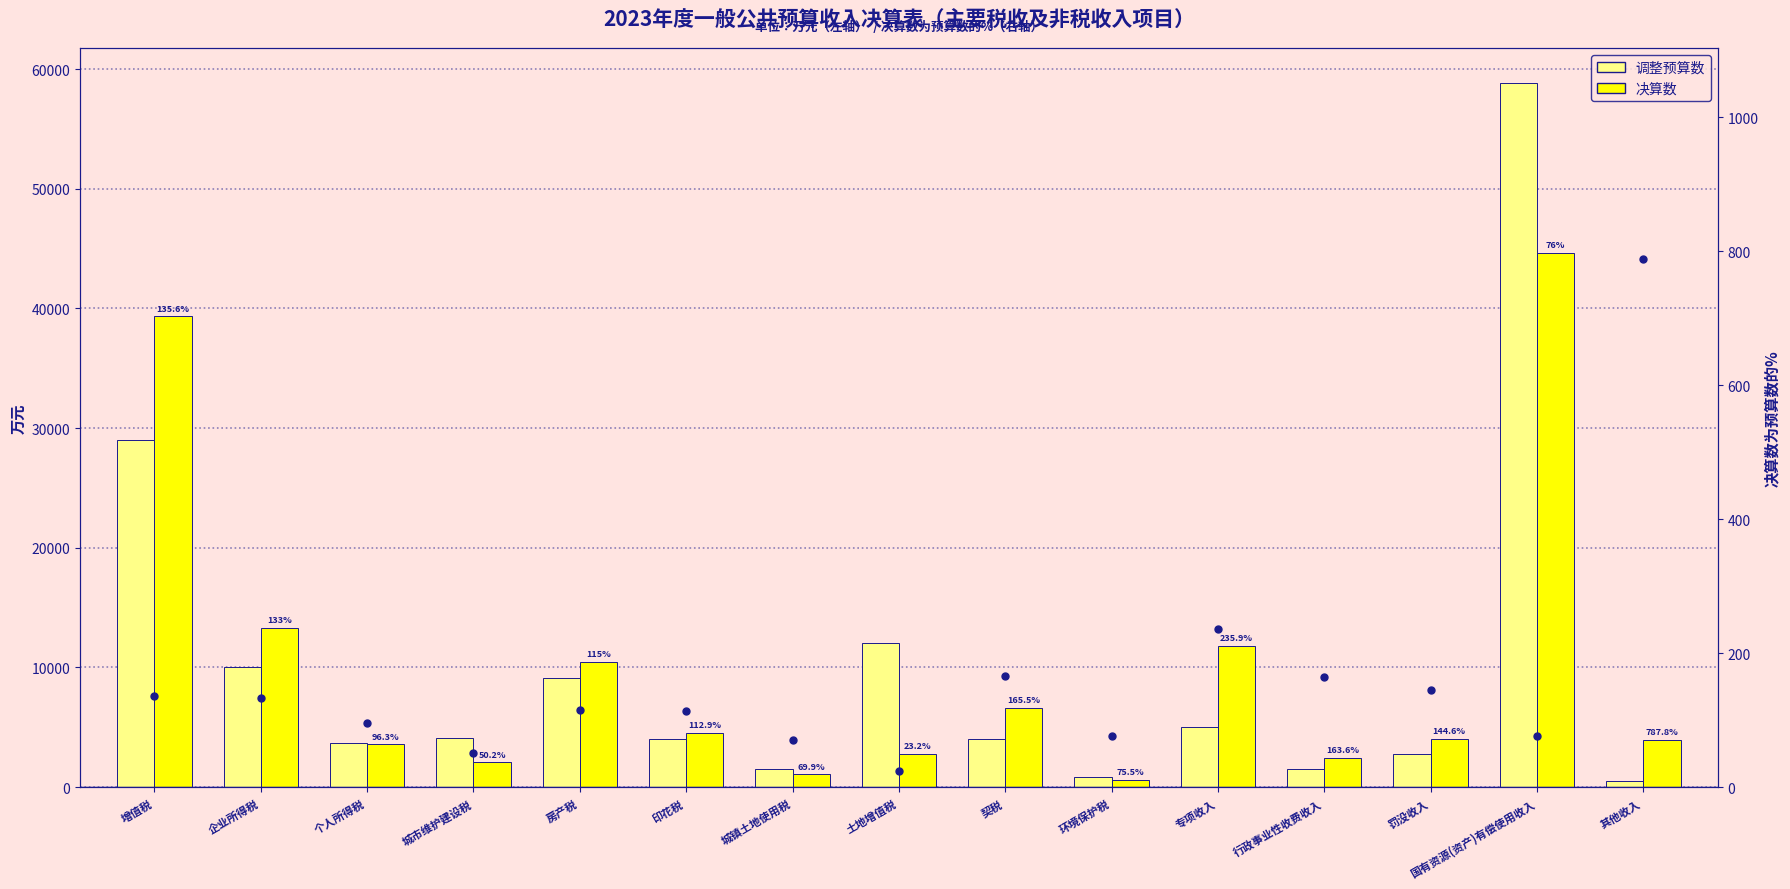

The value of 决算数 at 企业所得税 is 8174.9. True or false?

False